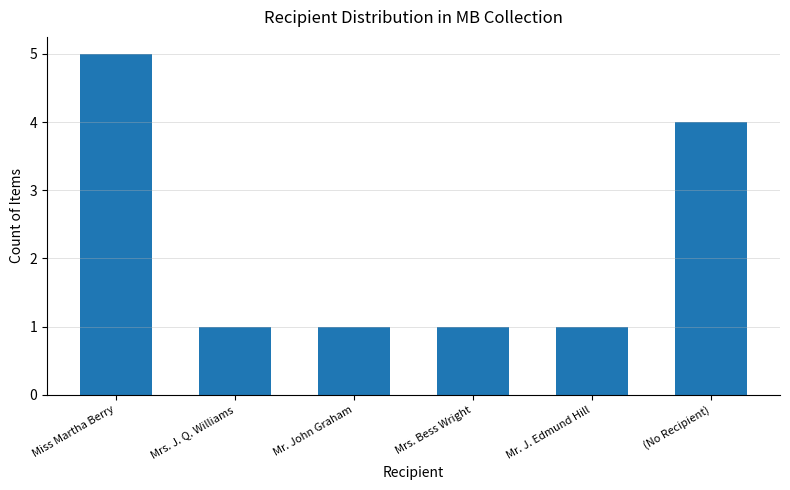

Which has a higher value, Mr. J. Edmund Hill or Miss Martha Berry?

Miss Martha Berry